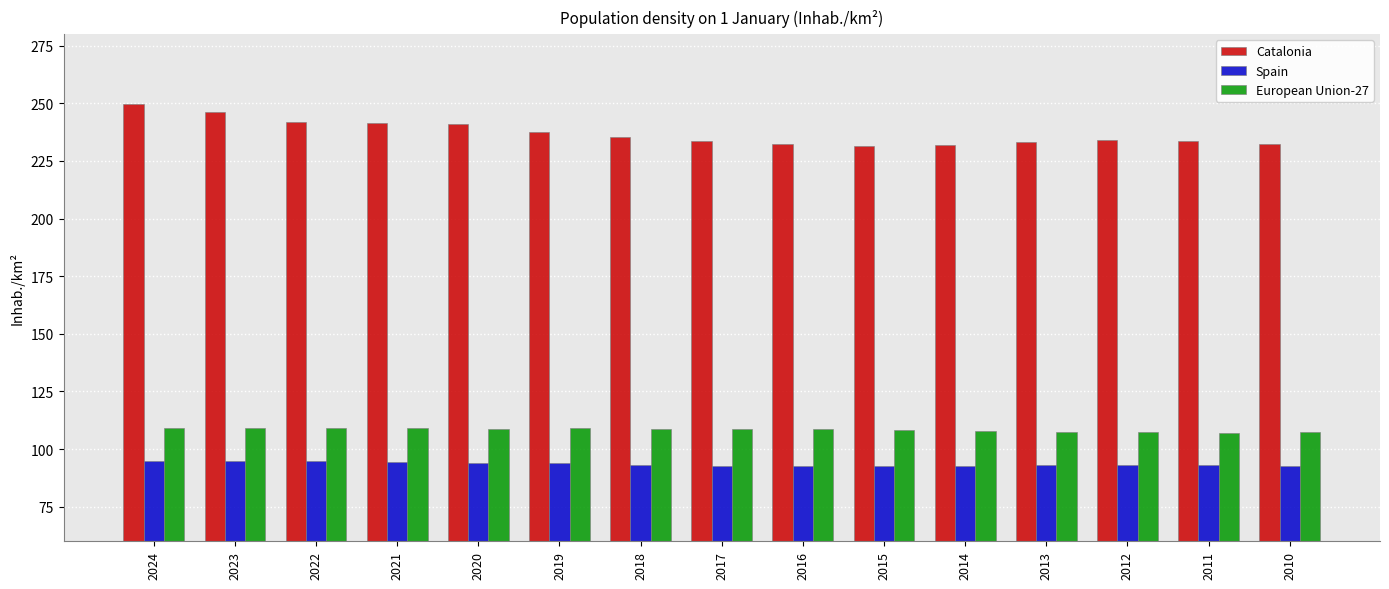

Rank the series at 2018 from highest to lowest value.

Catalonia, European Union-27, Spain